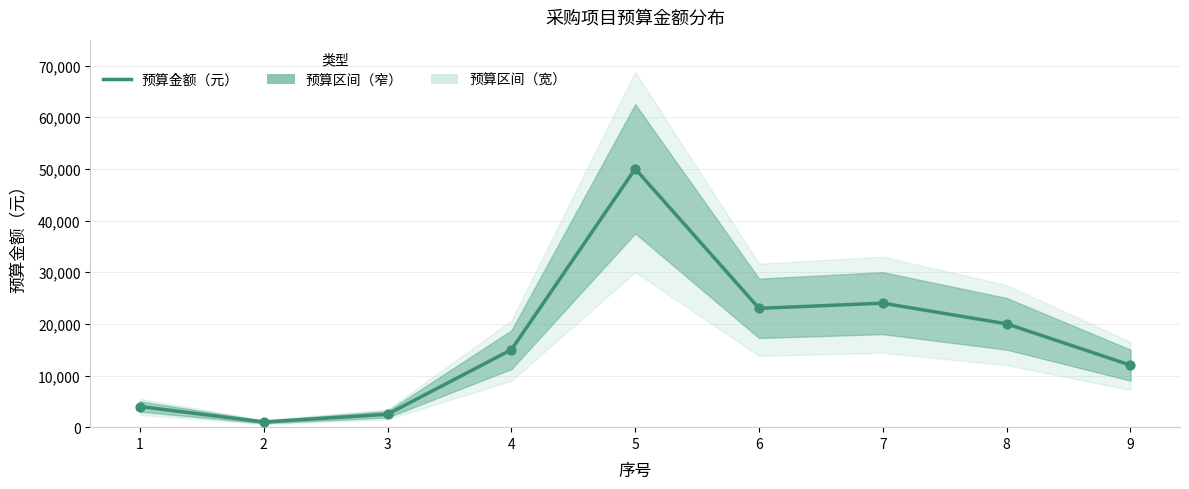

What is the change in value from 3 to 6?

+20500